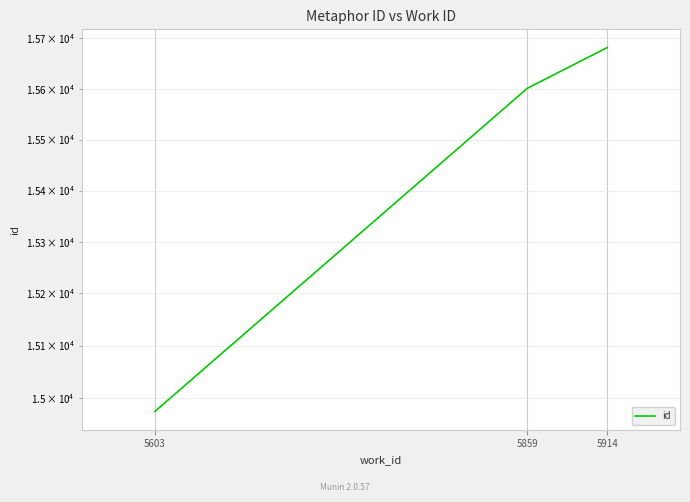

Rank the categories by value from lowest to highest.

5603, 5859, 5914